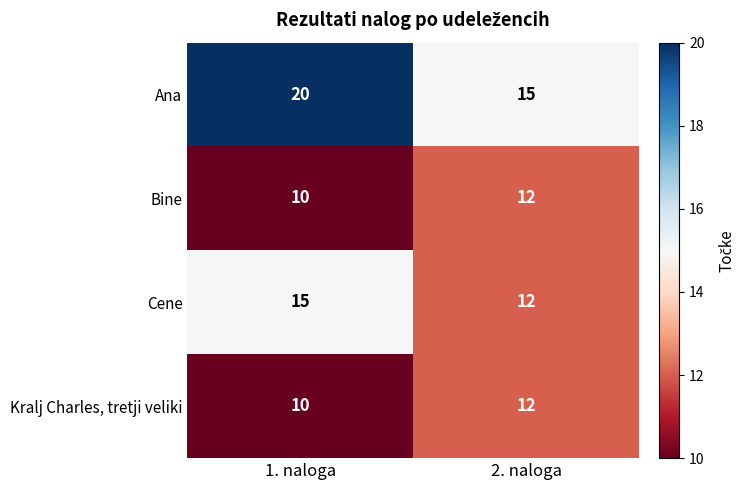

What is the total value across all series at 1. naloga?

55